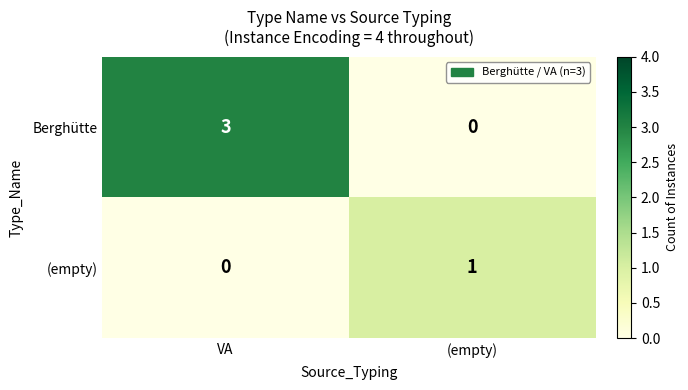

At which category is the sum across all series the highest?

VA